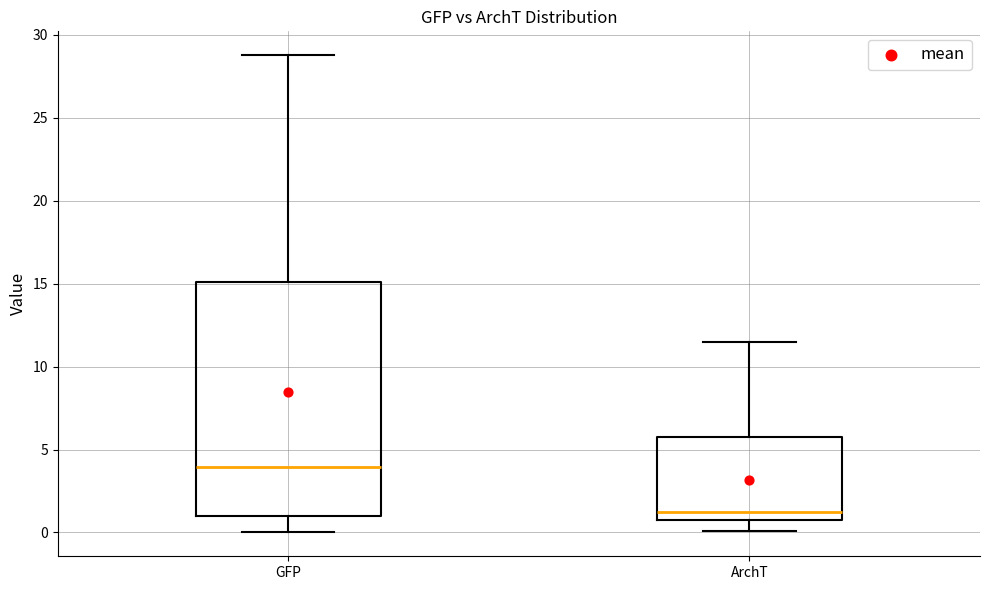

Which box has the highest median line?

GFP